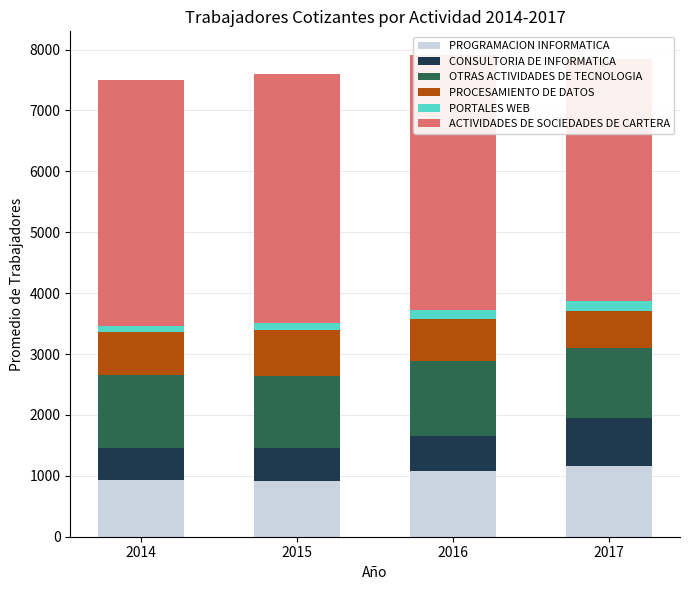

What is the value of the PROCESAMIENTO DE DATOS bar at the 3rd from the left?

689.9